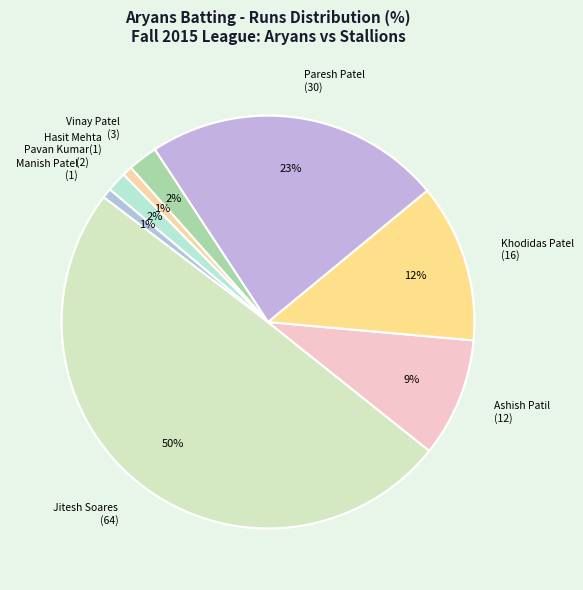

Which slice is the smallest?

Vipul Kharbanda